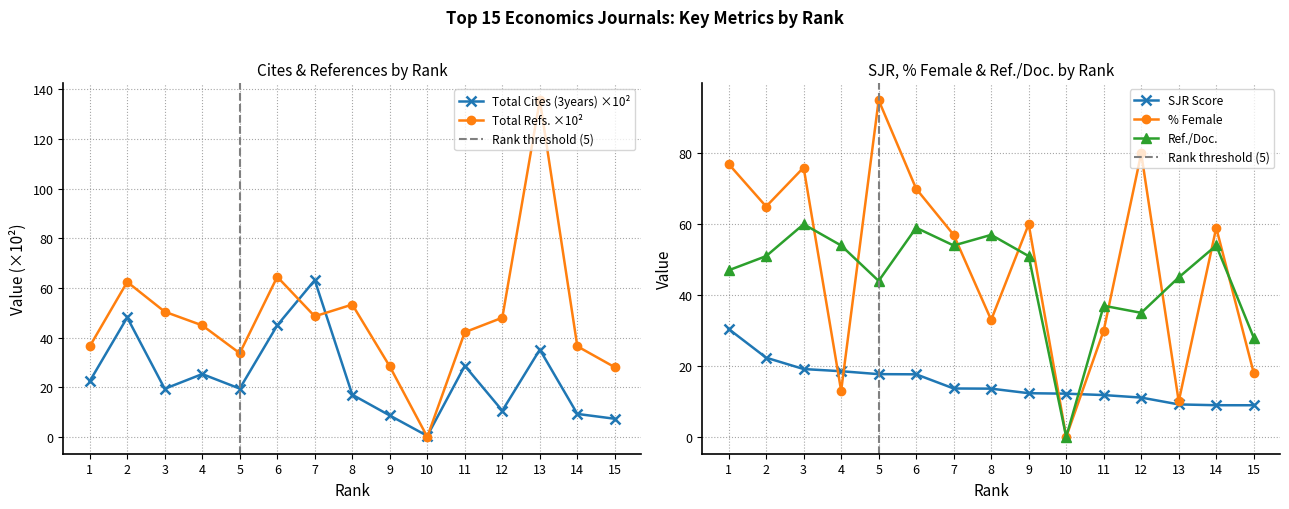

How many intersections are there between Total Cites (3years) and SJR?

6